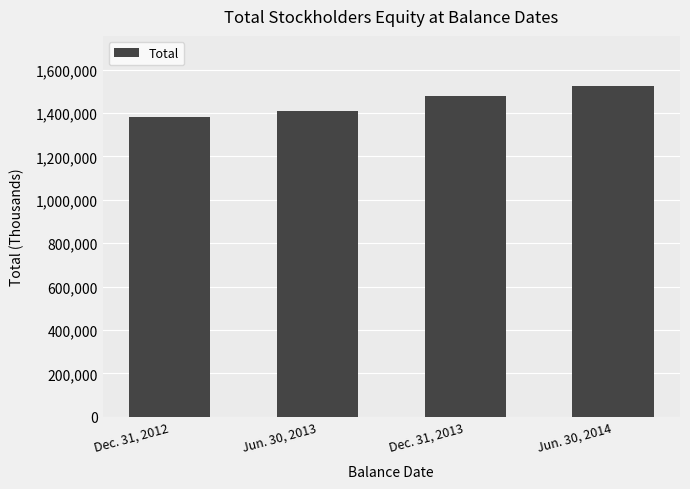

List the labels in order of value, largest first.

Jun. 30, 2014, Dec. 31, 2013, Jun. 30, 2013, Dec. 31, 2012